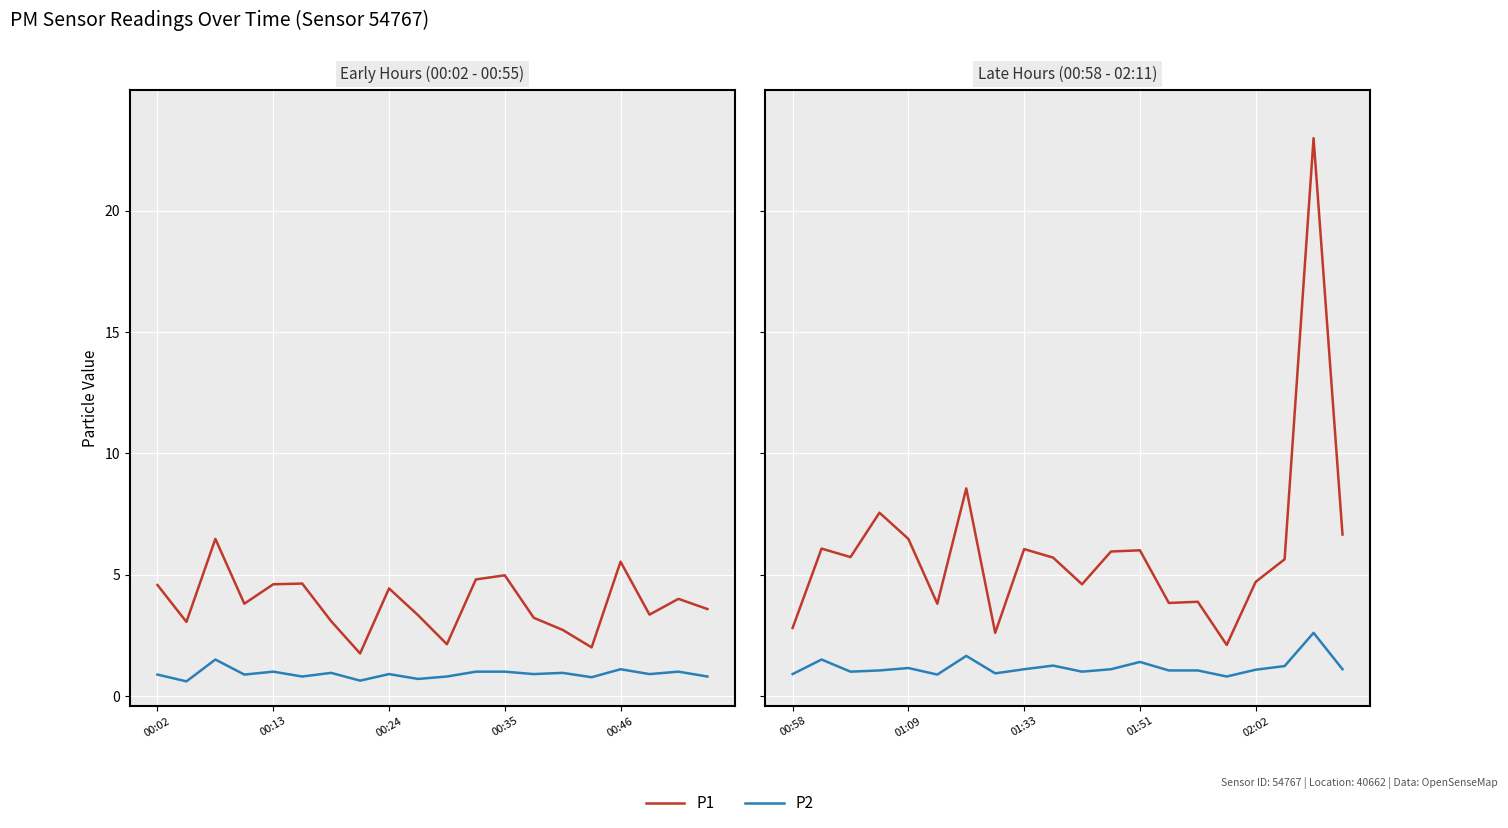

Which series has the largest range (max minus min)?

P1